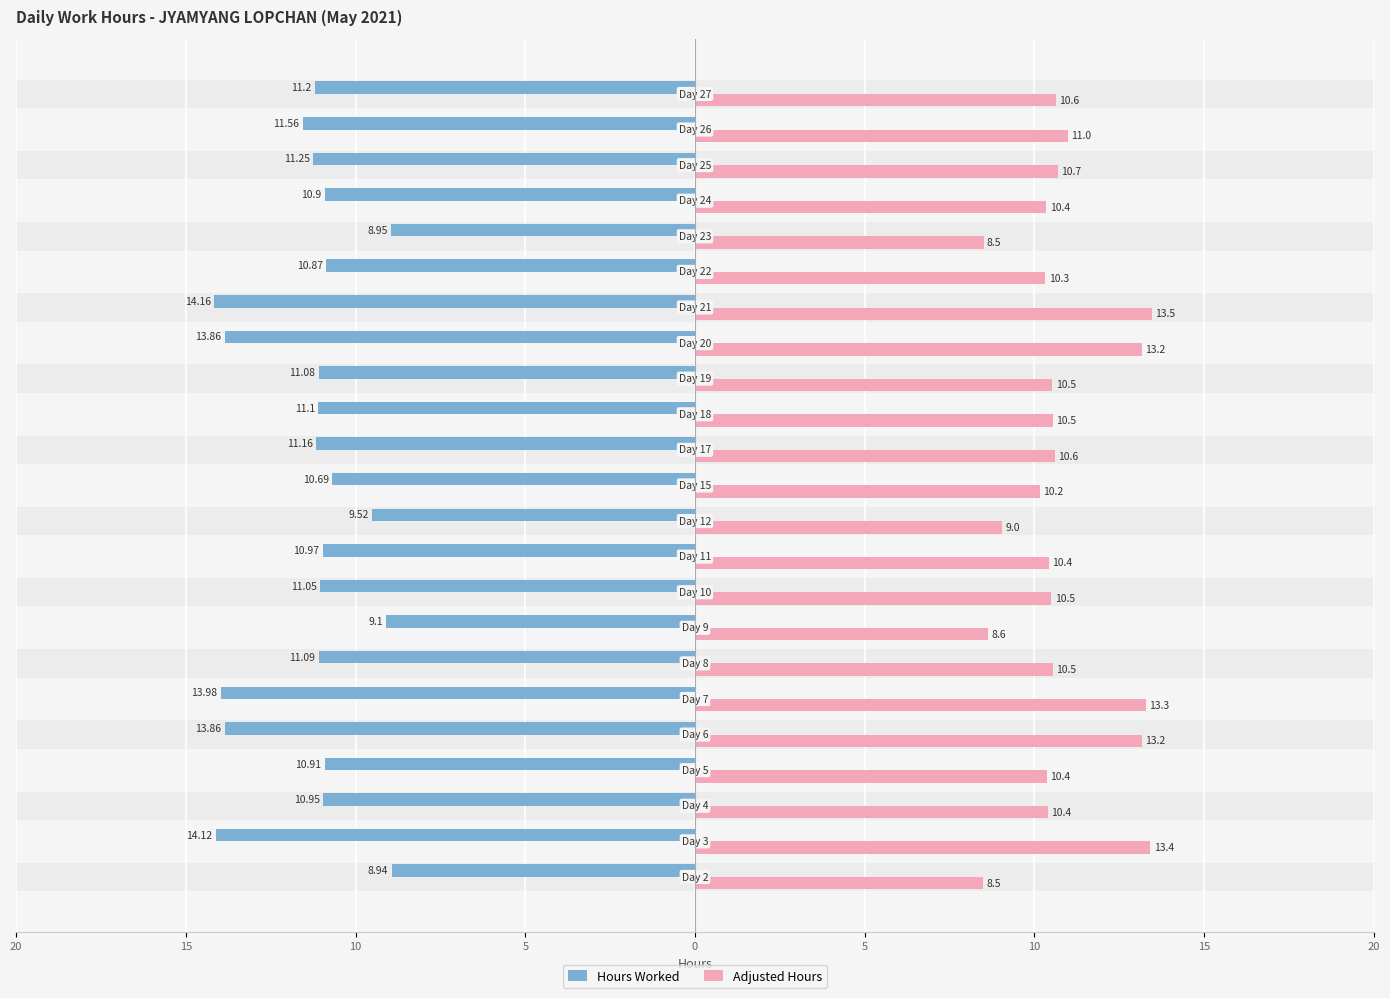

What are all the series names shown in the legend?

Hours Worked, Adjusted Hours